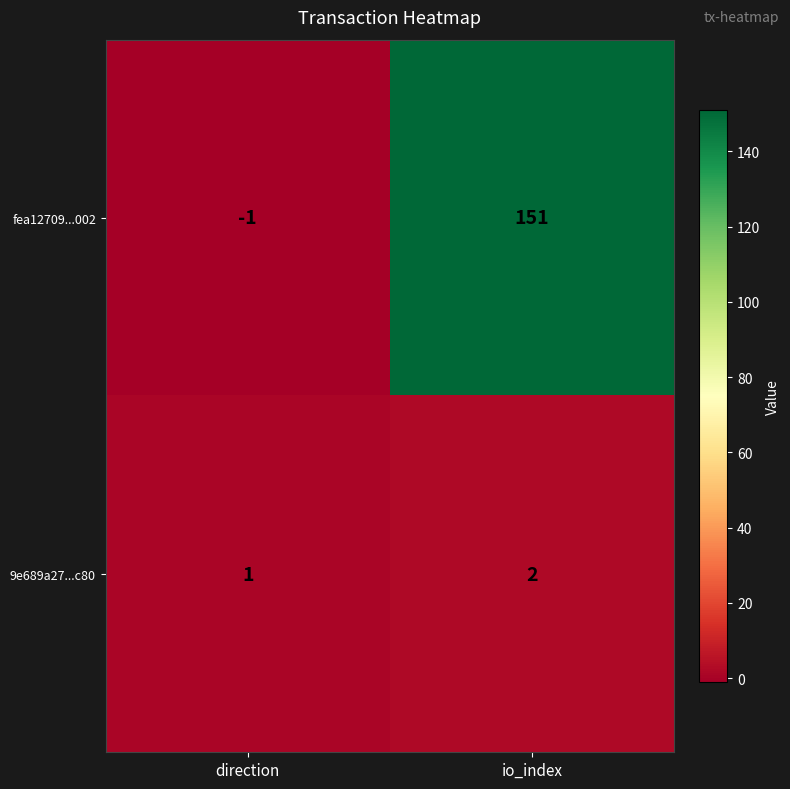

At which category is the sum across all series the highest?

io_index